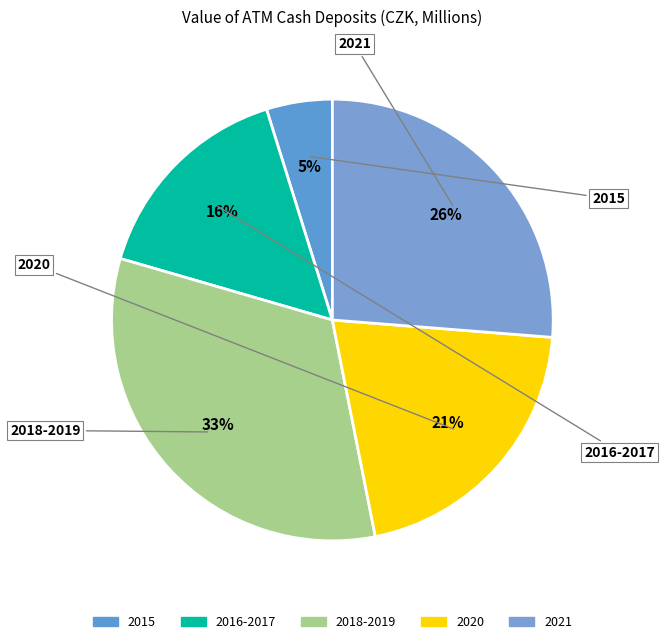

Count the number of slices in the pie.

5